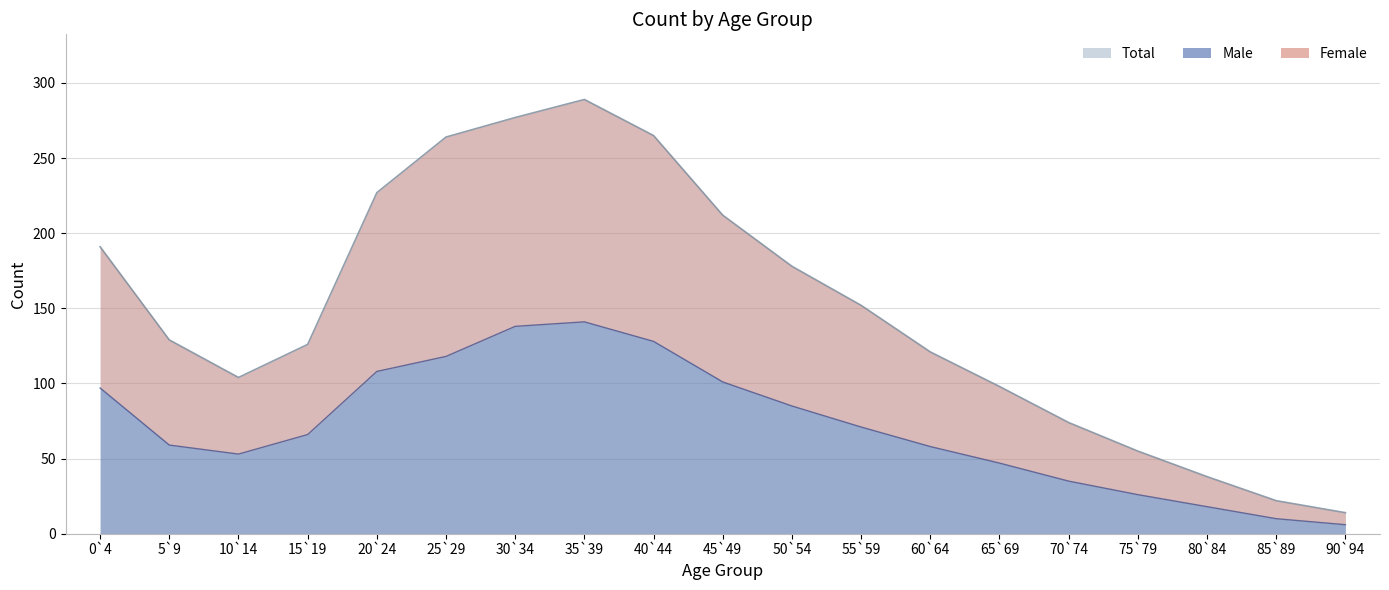

What is the difference between the total values at 90`94 and 50`54?

164